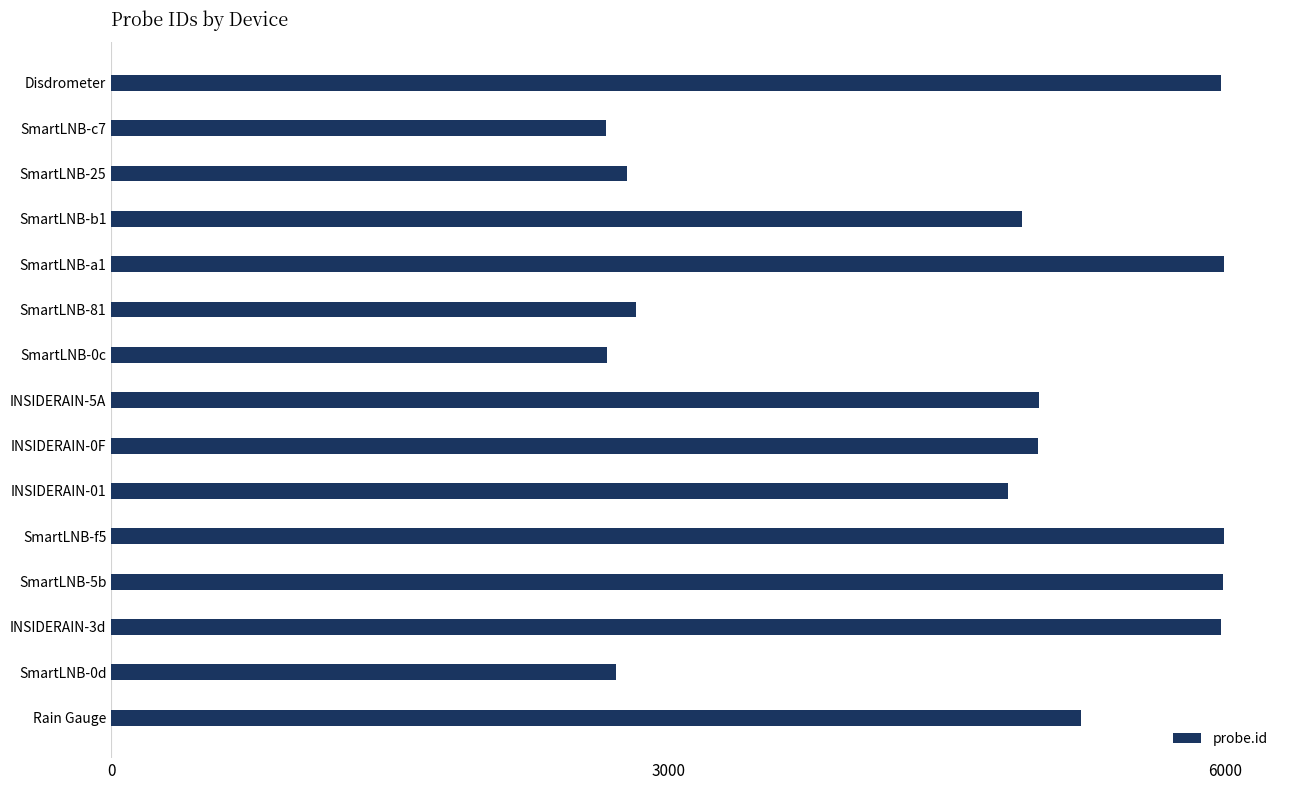

Between SmartLNB-a1 and INSIDERAIN-0F, which is larger?

SmartLNB-a1